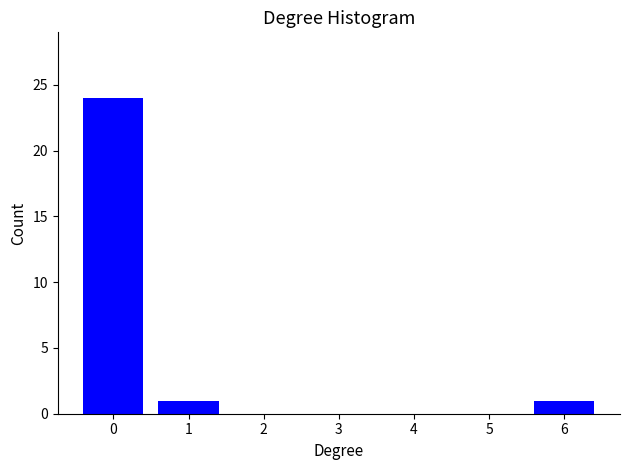

Reading left to right, extract all data points from this chart.

0=24	1=1	2=0	3=0	4=0	5=0	6=1